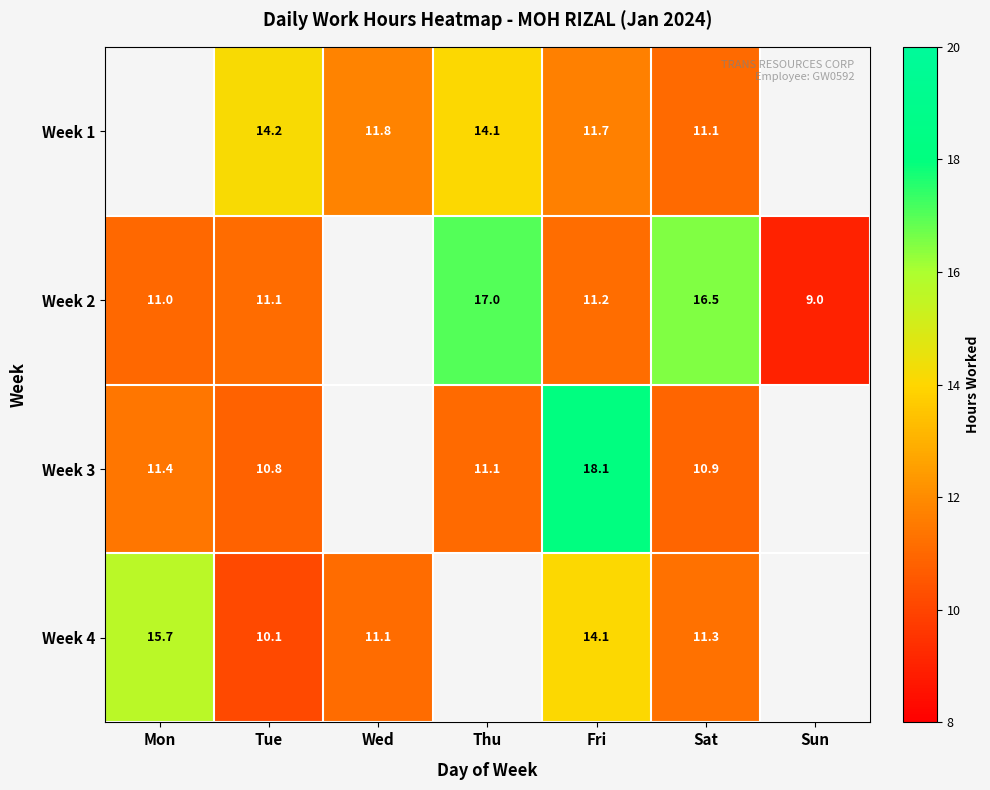

At which label is Week 2 closest to 13?

Fri